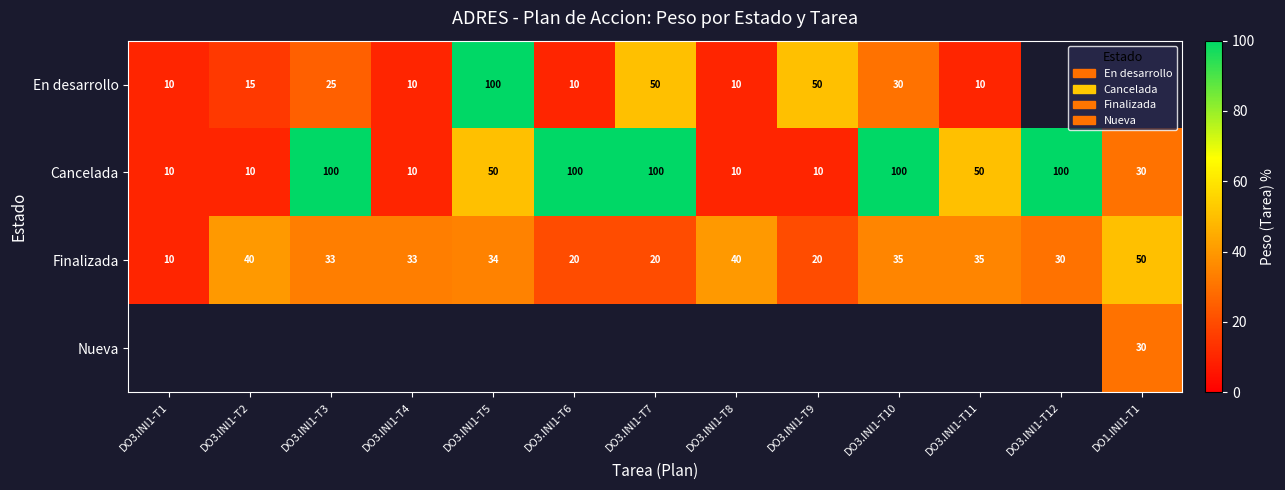

Is the value of En desarrollo at DO3.INI1-T1 greater than the value of Finalizada at DO3.INI1-T11?

No